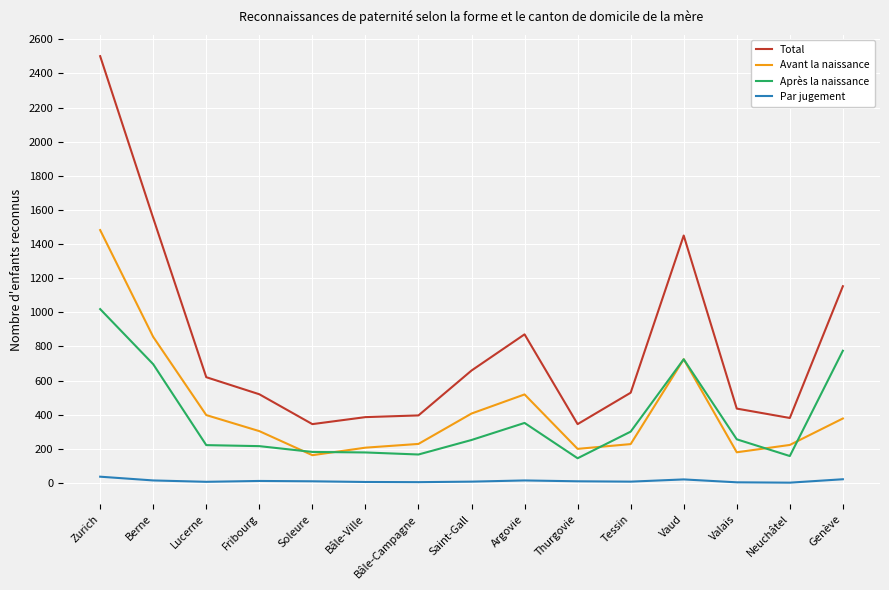

What is the difference between the Avant la naissance values at Lucerne and Genève?

20